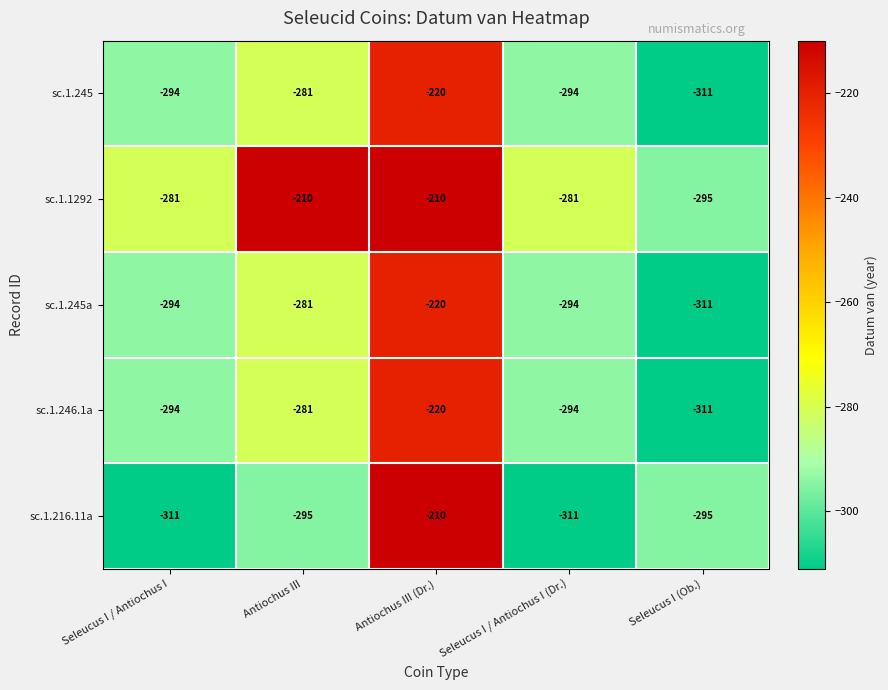

Which series has the largest total across all categories?

sc.1.1292